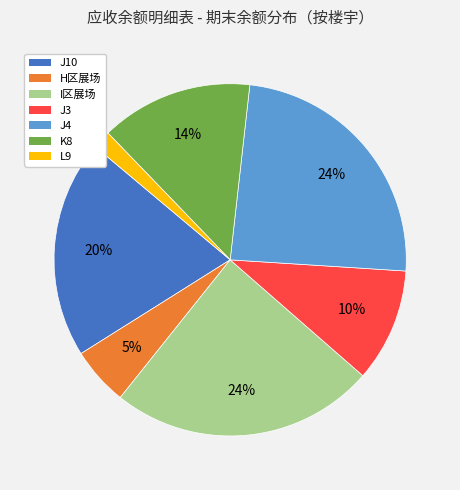

To the nearest percent, what is the difference between the J10 and K8 slice percentages?

6%